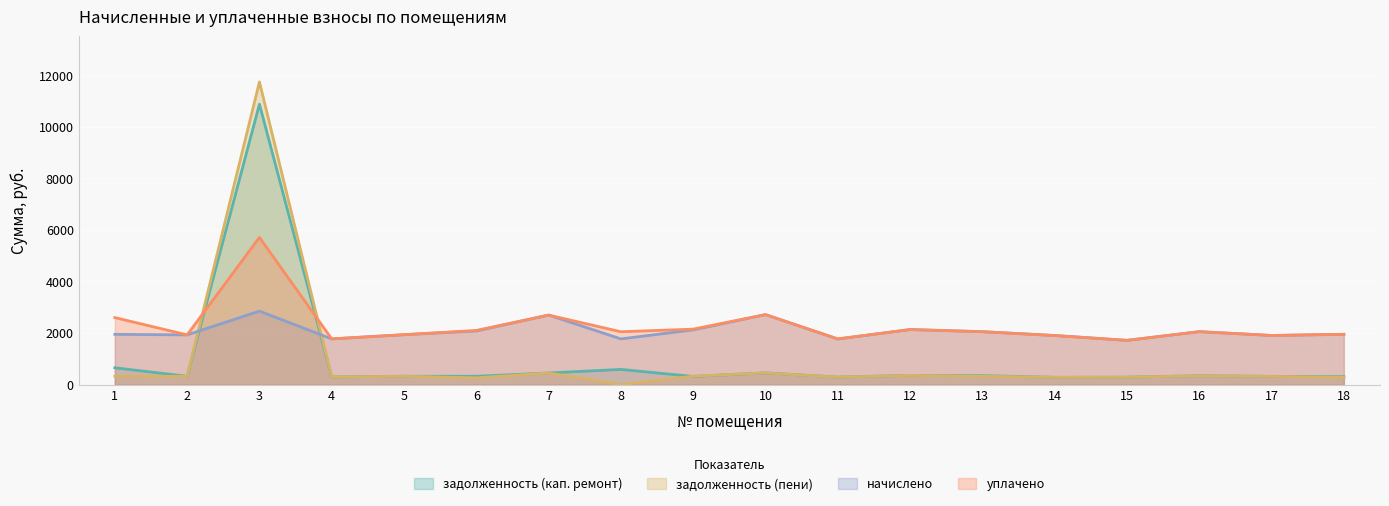

At which label is задолженность (пени) closest to 5869?

10